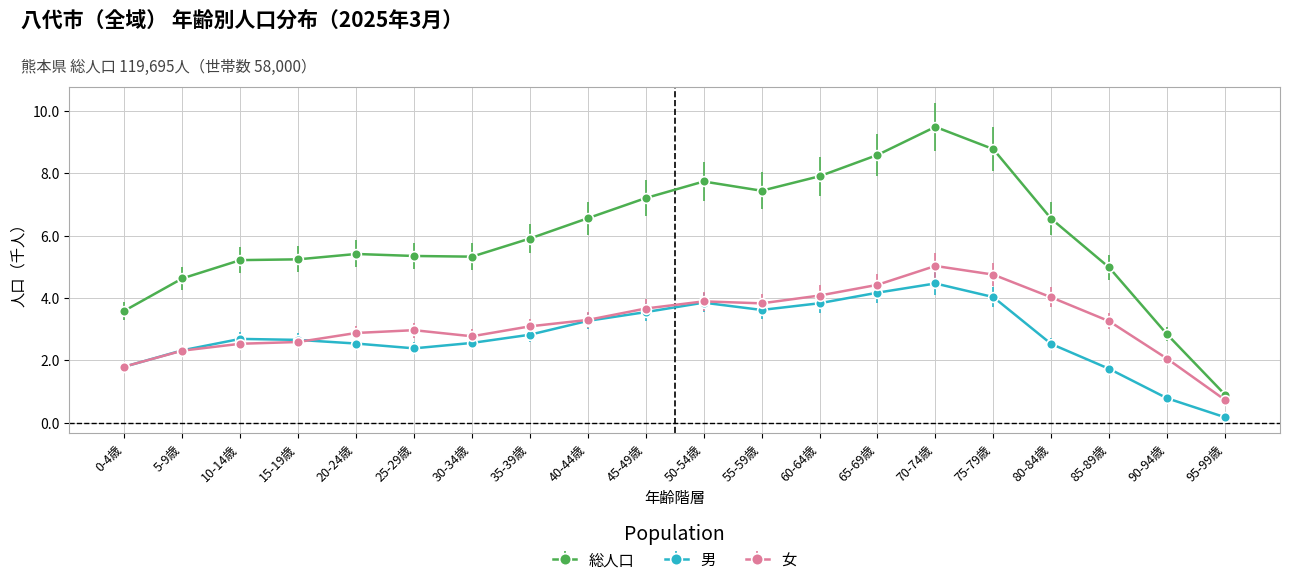

What are all the series names shown in the legend?

総人口, 男, 女